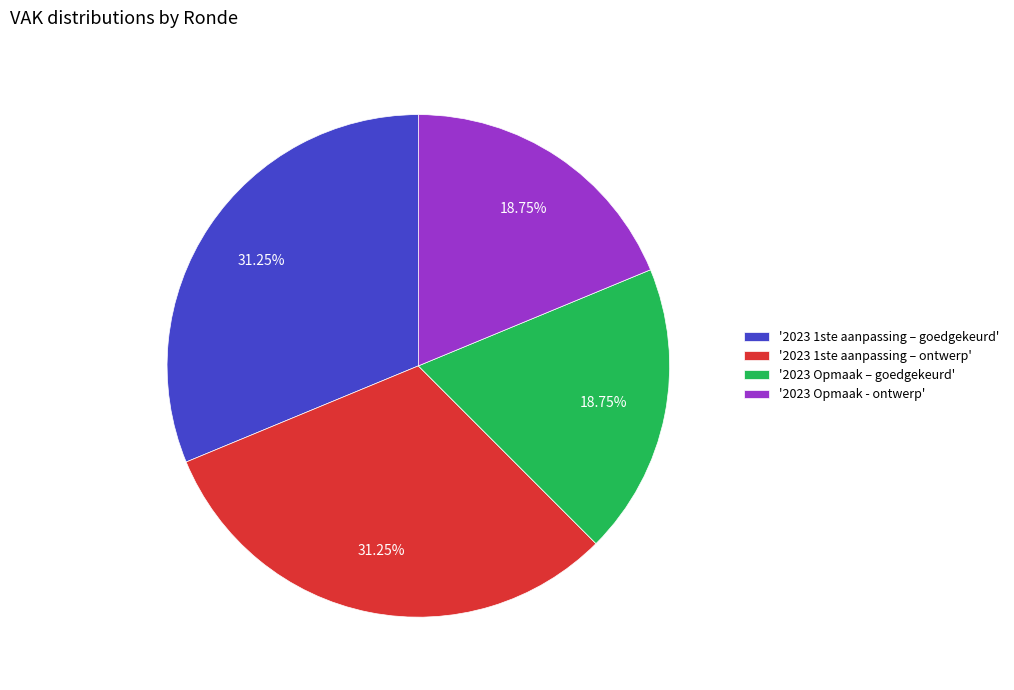

Is the sum of '2023 Opmaak - ontwerp' and '2023 Opmaak – goedgekeurd' greater than half?

No